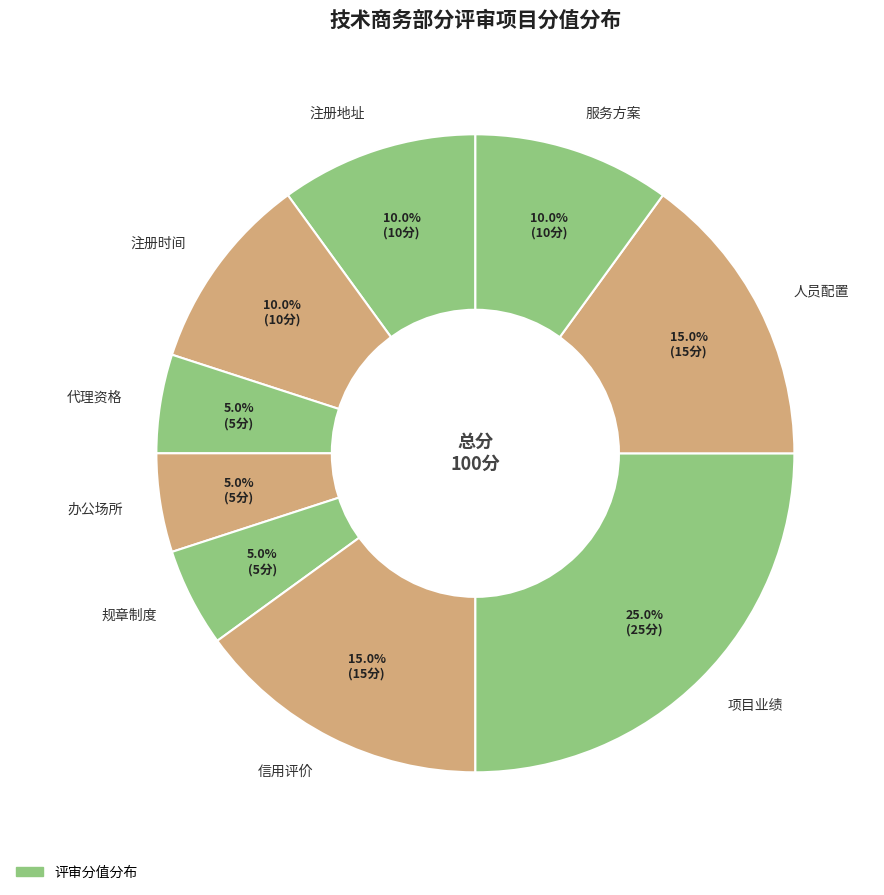

Which slice is the largest?

项目业绩